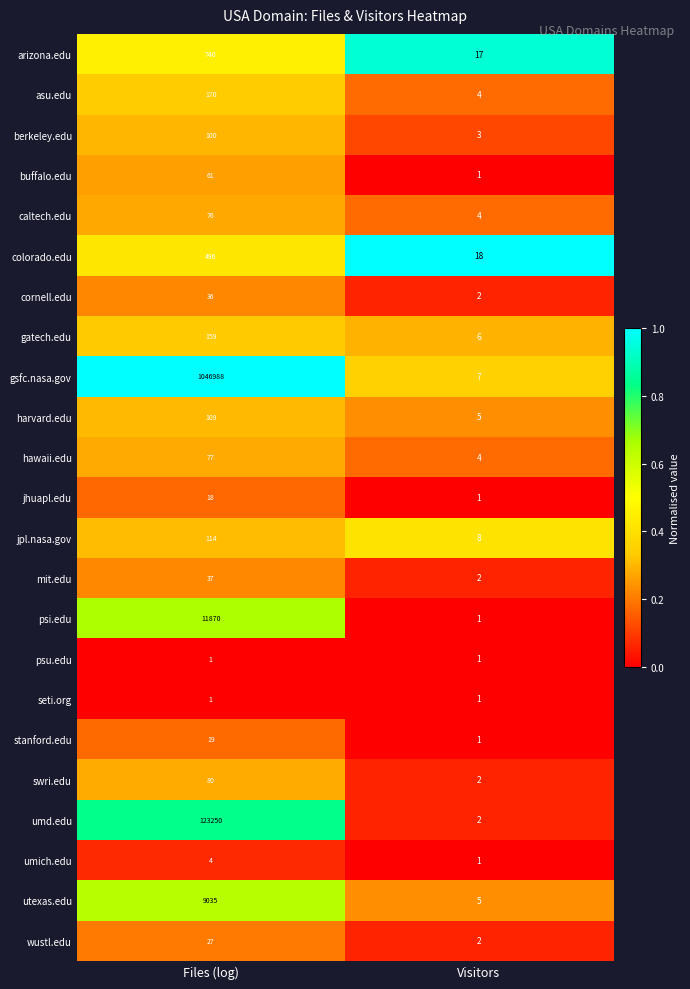

Which category has the highest value across all series?

Files (log)